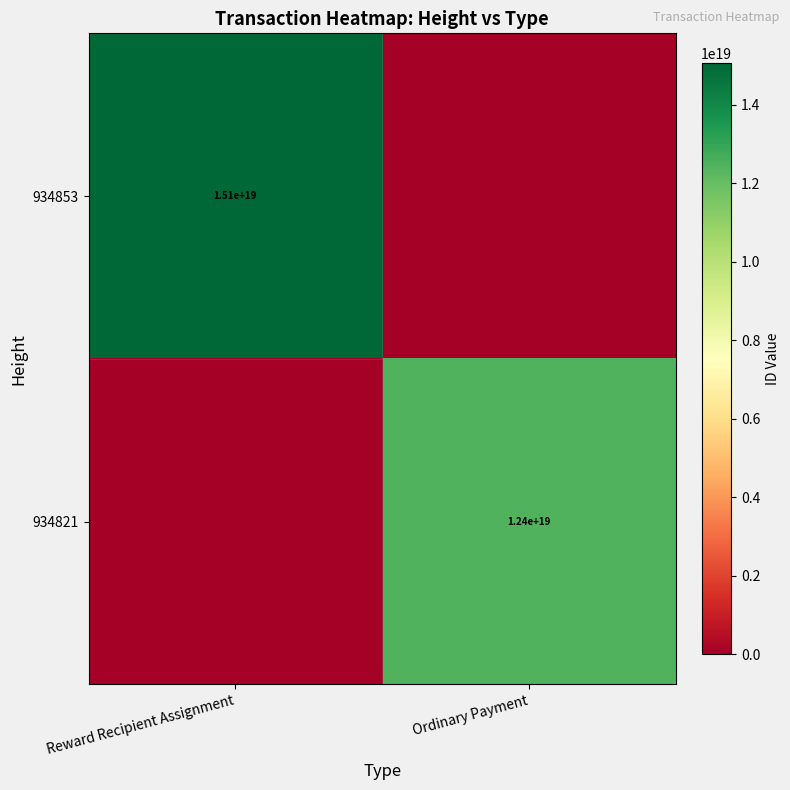

True or false: 934821 has a value of 5642682679134261248 at Ordinary Payment.

False